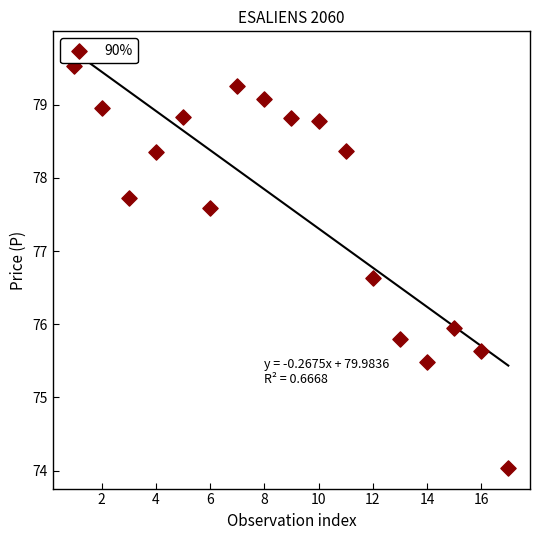

What is the range of Y values (max minus min)?

5.5